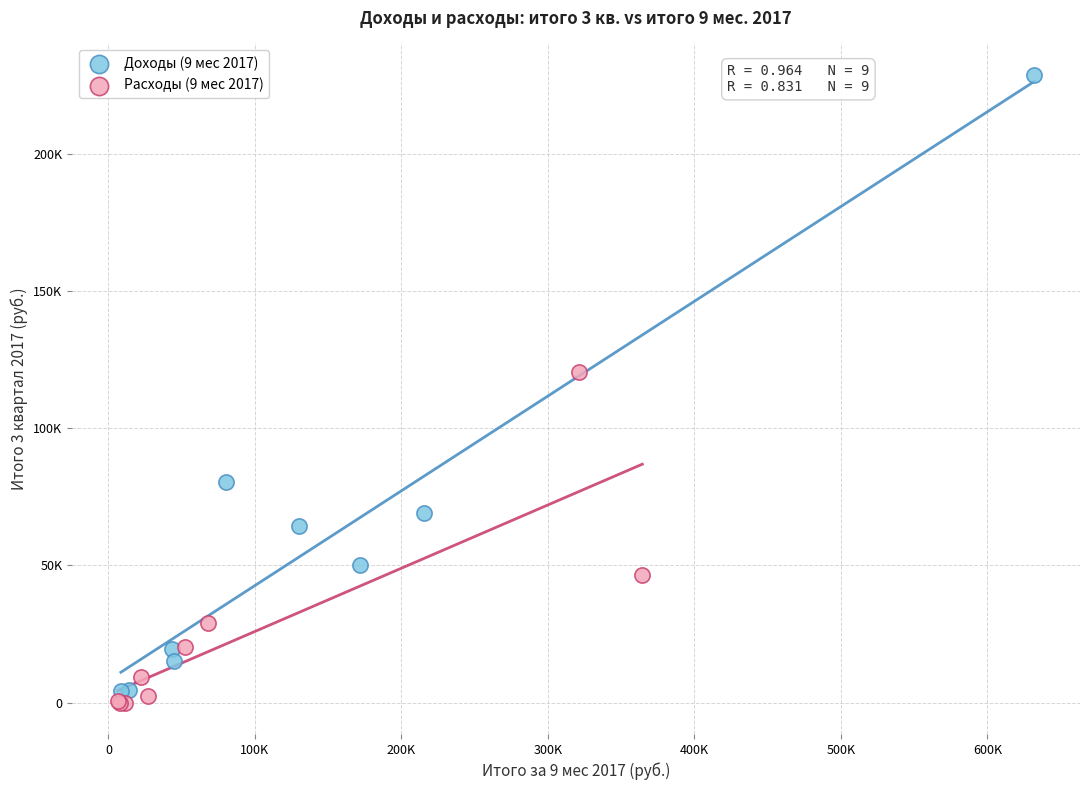

Which series reaches the maximum Y coordinate?

Доходы (9 мес 2017)